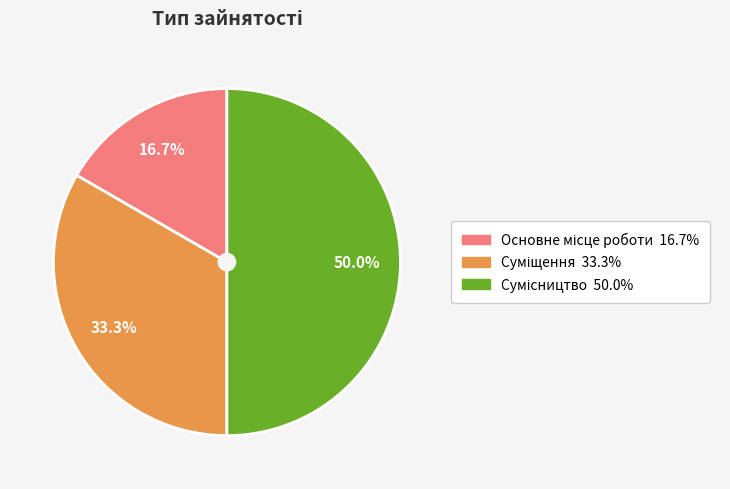

To the nearest percent, what is the difference between the Суміщення and Основне місце роботи slice percentages?

17%